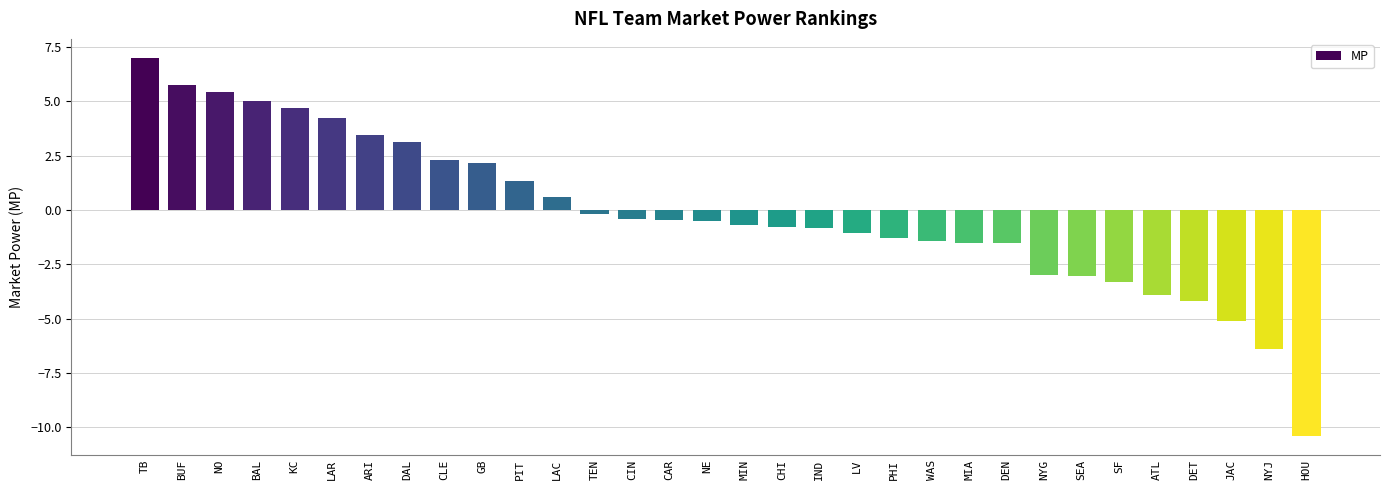

What is the value of the 25th bar from the left?

-3.0